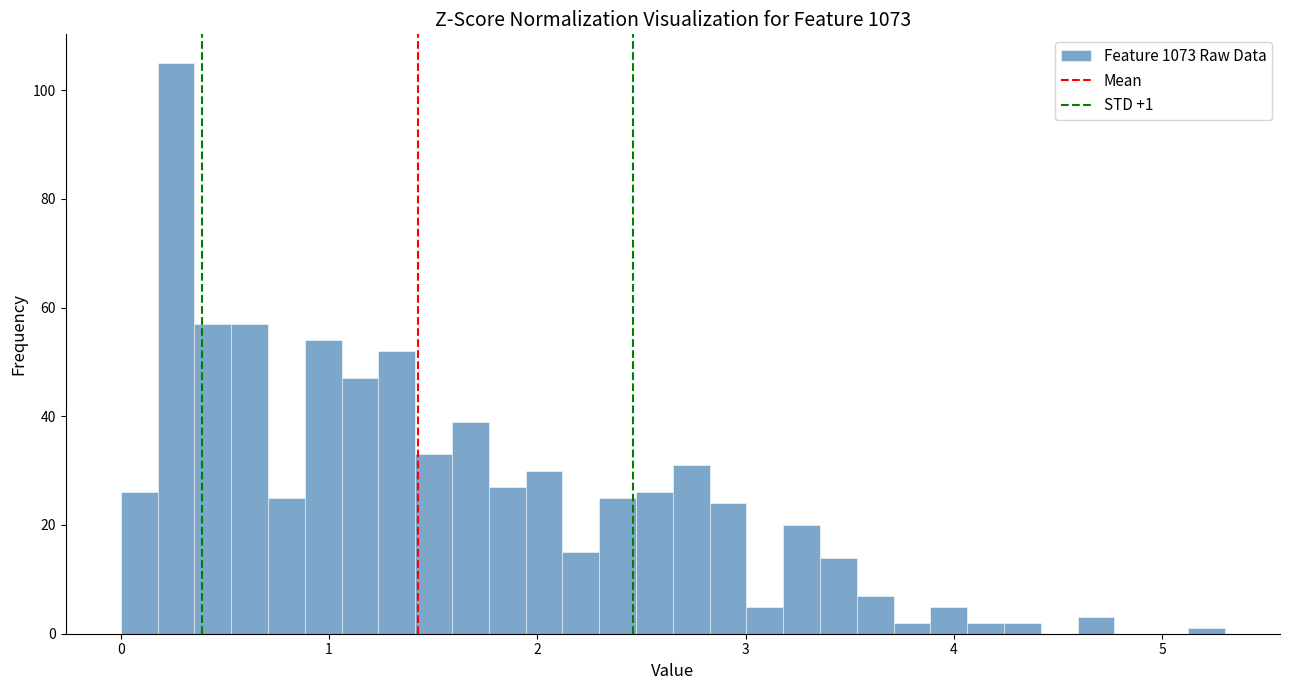

Around what value on the x-axis is the tallest bar? Give the approximate position of its centre, as read against the axis.

0.3